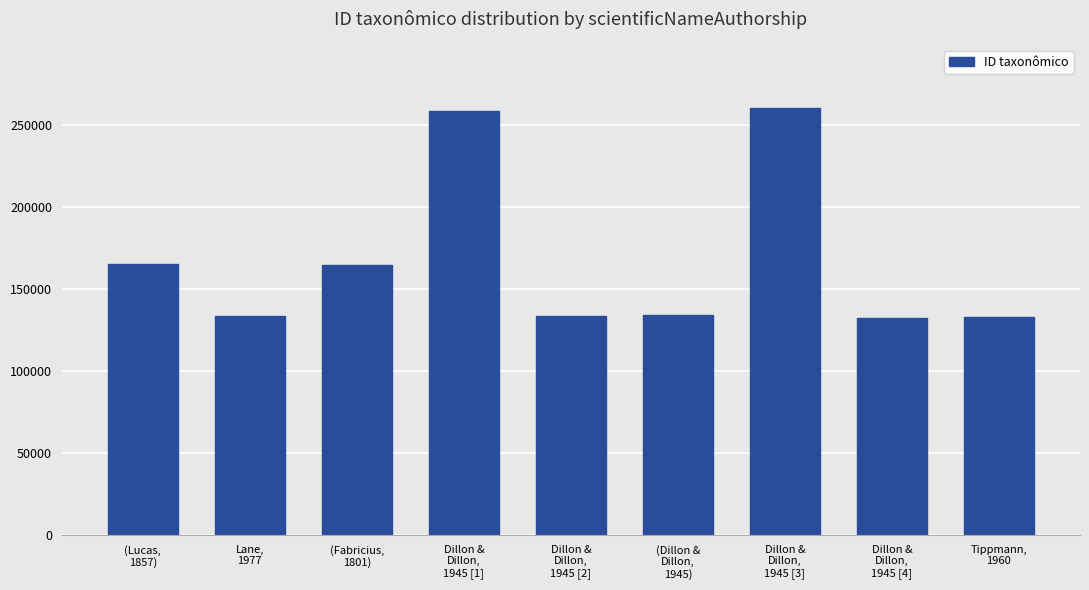

What is the greatest value displayed?

259858